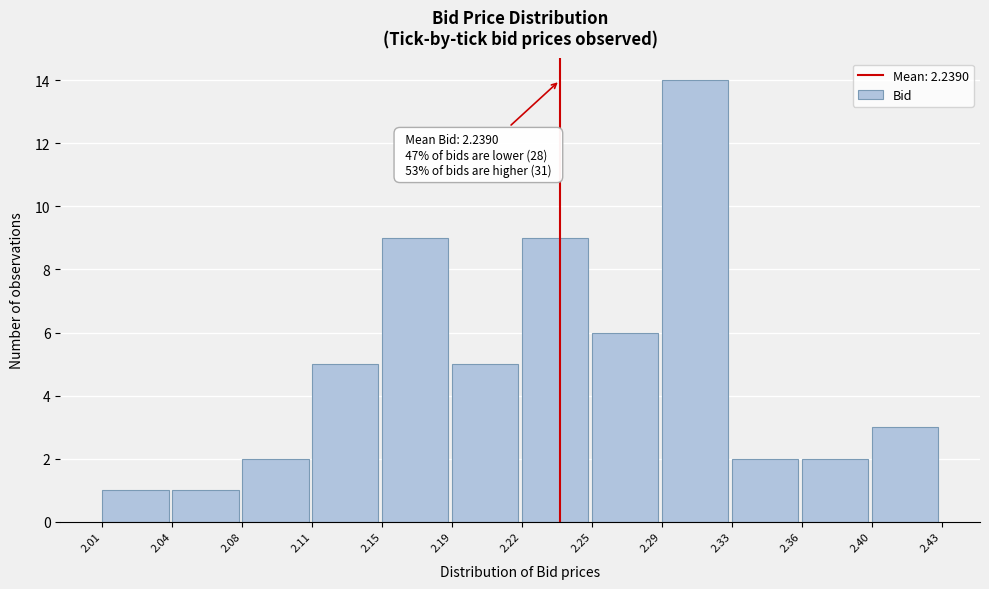

Reading right to left, what are all the values shown in this chart?

2.40=3	2.36=2	2.33=2	2.29=14	2.25=6	2.22=9	2.19=5	2.15=9	2.11=5	2.08=2	2.04=1	2.01=1